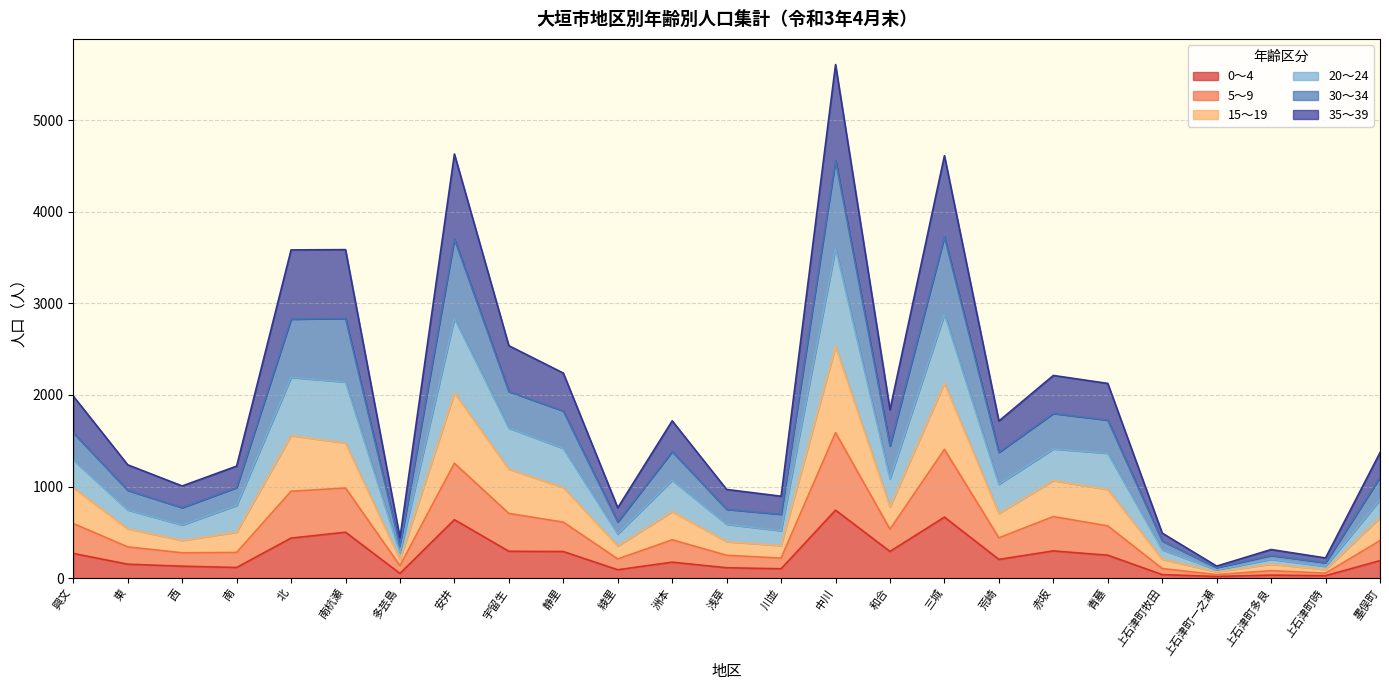

The value of 0～4 at 三城 is 666. True or false?

True